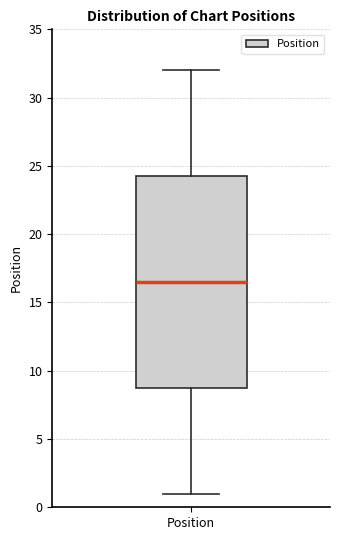

Read this box plot against the y-axis: the position of the median line, the range covered by the box, and the ends of both whiskers. The values are not printed on the chart, so give them approximately, as read against the axis.

median 16.5, box 9.0 to 24.5, whiskers 1.0 to 32.0